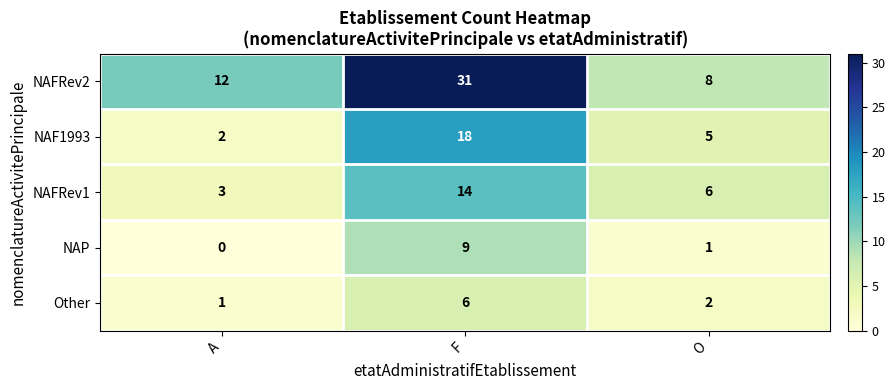

List the series in order of their peak value, highest first.

NAFRev2, NAF1993, NAFRev1, NAP, Other